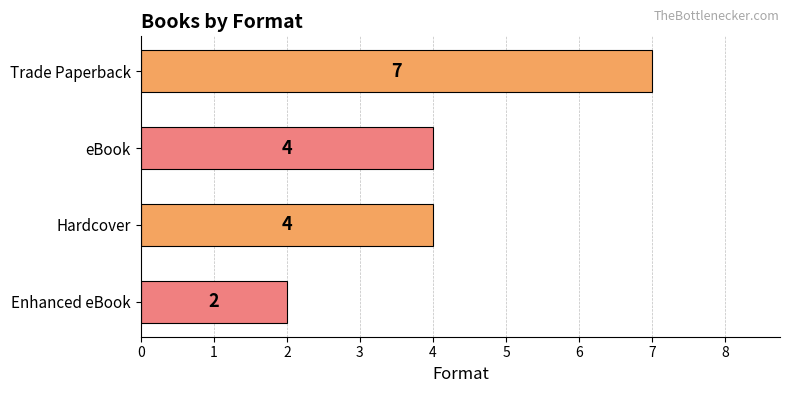

At which category does the chart reach its minimum across all series?

Enhanced eBook